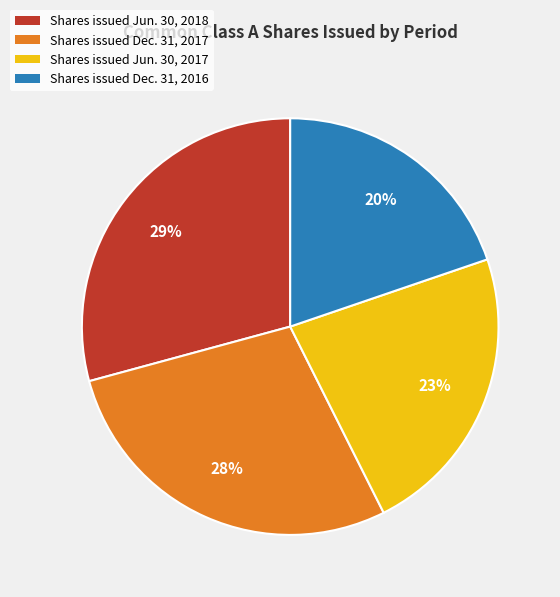

To the nearest percent, what is the difference between the largest and smallest slice percentages?

9%